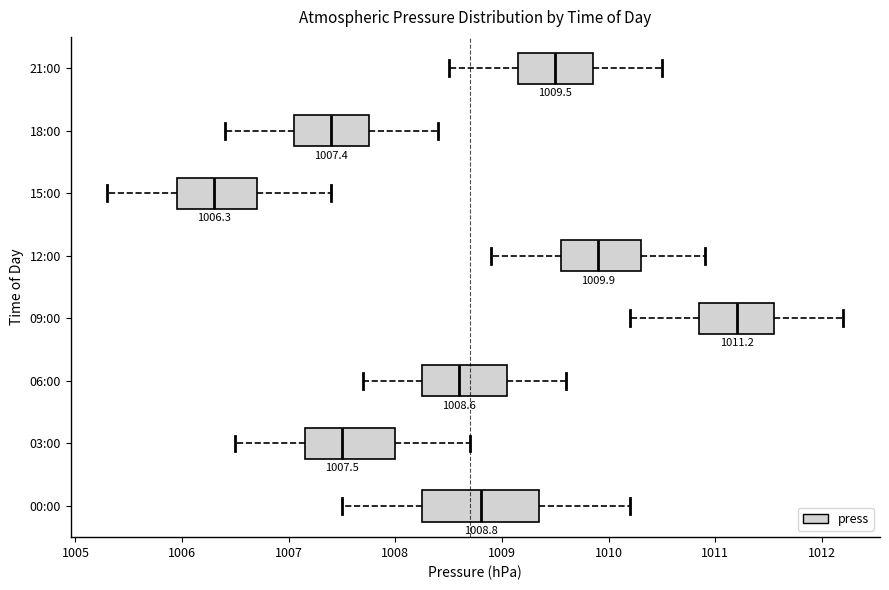

Comparing the boxes themselves (not the whiskers), which one is the widest?

00:00